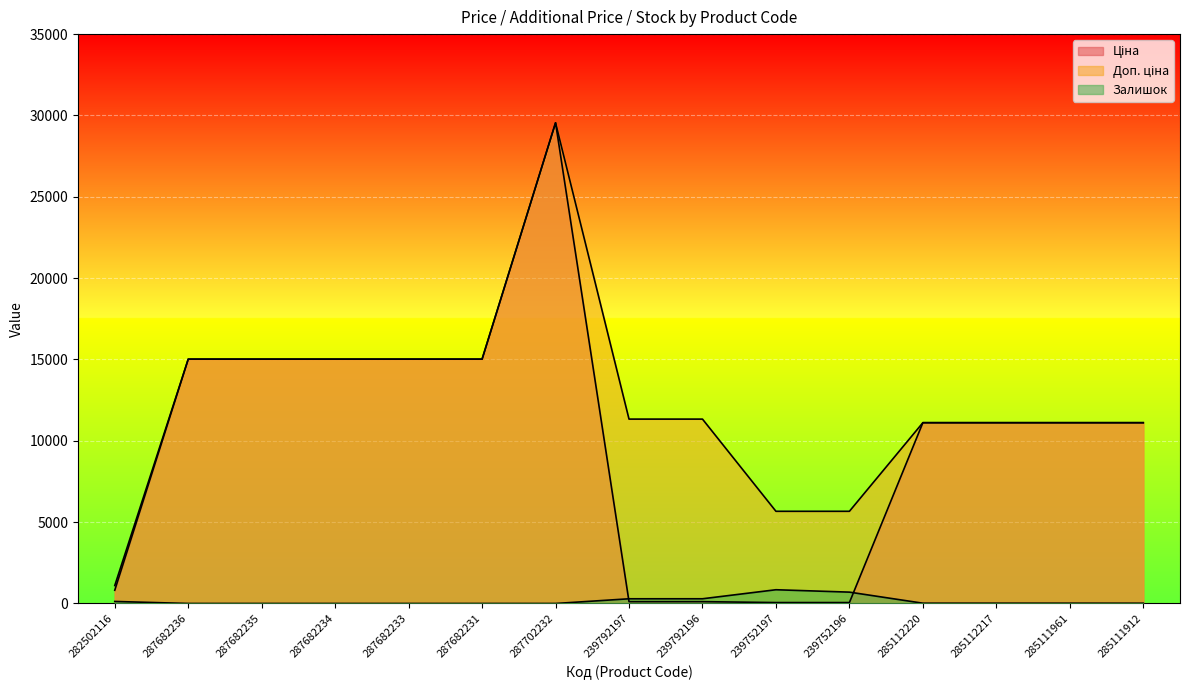

True or false: Ціна has a value of 15019.2 at 287682236.

True